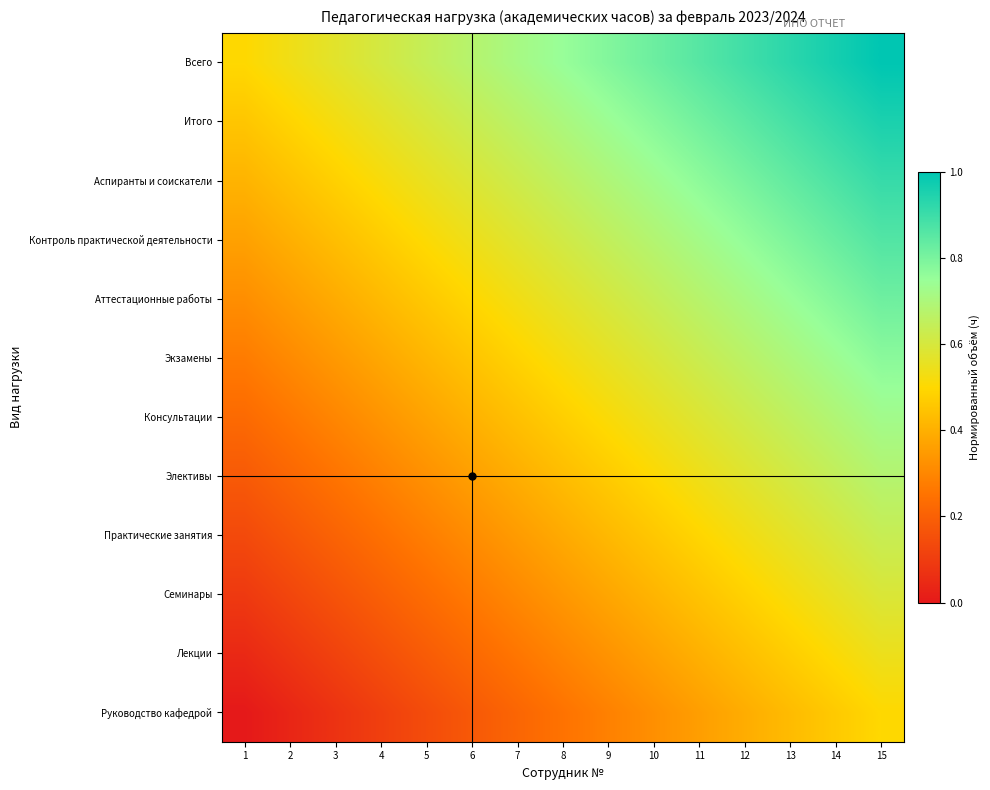

Reading left to right, transcribe all the data shown in this chart.

Руководство кафедрой: 1=0.0	2=0.0	3=0.1	4=0.1	5=0.1	6=0.2	7=0.2	8=0.2	9=0.3	10=0.3	11=0.4	12=0.4	13=0.4	14=0.5	15=0.5
Лекции: 1=0.0	2=0.1	3=0.1	4=0.2	5=0.2	6=0.2	7=0.3	8=0.3	9=0.3	10=0.4	11=0.4	12=0.4	13=0.5	14=0.5	15=0.5
Семинары: 1=0.1	2=0.1	3=0.2	4=0.2	5=0.2	6=0.3	7=0.3	8=0.3	9=0.4	10=0.4	11=0.4	12=0.5	13=0.5	14=0.6	15=0.6
Практические занятия: 1=0.1	2=0.2	3=0.2	4=0.2	5=0.3	6=0.3	7=0.4	8=0.4	9=0.4	10=0.5	11=0.5	12=0.5	13=0.6	14=0.6	15=0.6
Элективы: 1=0.2	2=0.2	3=0.3	4=0.3	5=0.3	6=0.4	7=0.4	8=0.4	9=0.5	10=0.5	11=0.5	12=0.6	13=0.6	14=0.6	15=0.7
Консультации: 1=0.2	2=0.3	3=0.3	4=0.3	5=0.4	6=0.4	7=0.4	8=0.5	9=0.5	10=0.5	11=0.6	12=0.6	13=0.7	14=0.7	15=0.7
Экзамены: 1=0.3	2=0.3	3=0.3	4=0.4	5=0.4	6=0.5	7=0.5	8=0.5	9=0.6	10=0.6	11=0.6	12=0.7	13=0.7	14=0.7	15=0.8
Аттестационные работы: 1=0.3	2=0.4	3=0.4	4=0.4	5=0.5	6=0.5	7=0.5	8=0.6	9=0.6	10=0.6	11=0.7	12=0.7	13=0.7	14=0.8	15=0.8
Контроль практической деятельности: 1=0.4	2=0.4	3=0.4	4=0.5	5=0.5	6=0.5	7=0.6	8=0.6	9=0.6	10=0.7	11=0.7	12=0.8	13=0.8	14=0.8	15=0.9
Аспиранты и соискатели: 1=0.4	2=0.4	3=0.5	4=0.5	5=0.6	6=0.6	7=0.6	8=0.7	9=0.7	10=0.7	11=0.8	12=0.8	13=0.8	14=0.9	15=0.9
Итого: 1=0.5	2=0.5	3=0.5	4=0.6	5=0.6	6=0.6	7=0.7	8=0.7	9=0.7	10=0.8	11=0.8	12=0.8	13=0.9	14=0.9	15=1.0
Всего: 1=0.5	2=0.5	3=0.6	4=0.6	5=0.6	6=0.7	7=0.7	8=0.8	9=0.8	10=0.8	11=0.9	12=0.9	13=0.9	14=1.0	15=1.0